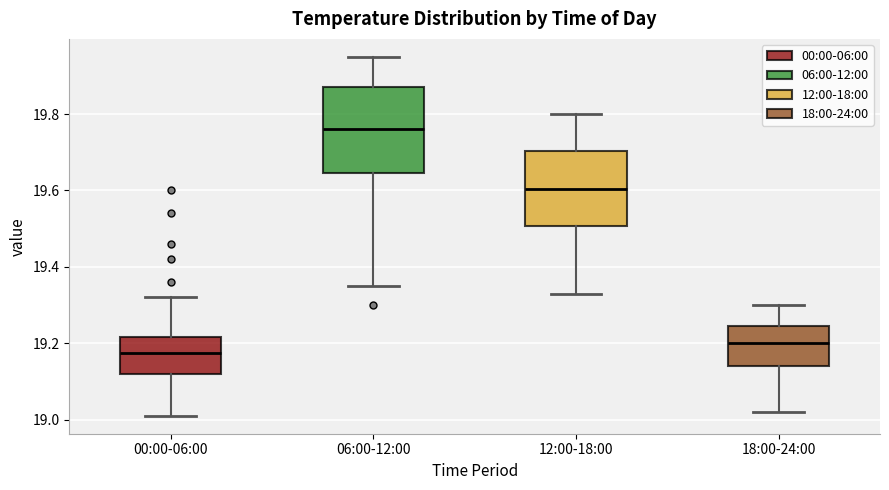

Reading left to right, read every box against the y-axis: the position of its median line, the range the box covers, and the ends of its whiskers. The values are not printed on the chart, so give them approximately, as read against the axis.

00:00-06:00: median 19.18, box 19.12 to 19.22, whiskers 19.02 to 19.32
06:00-12:00: median 19.76, box 19.64 to 19.88, whiskers 19.36 to 19.96
12:00-18:00: median 19.60, box 19.50 to 19.70, whiskers 19.34 to 19.80
18:00-24:00: median 19.20, box 19.14 to 19.24, whiskers 19.02 to 19.30